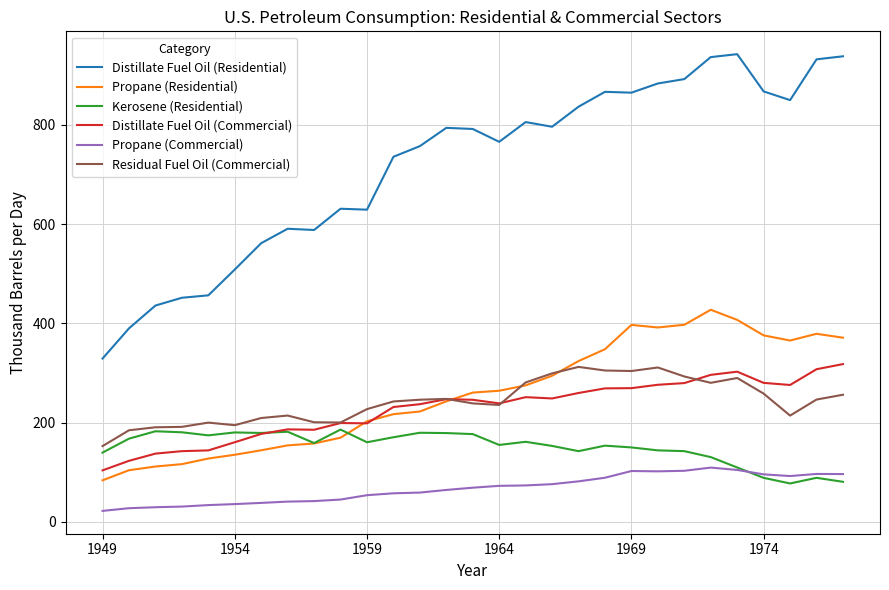

Which series has the largest total across all categories?

Distillate Fuel Oil (Residential)